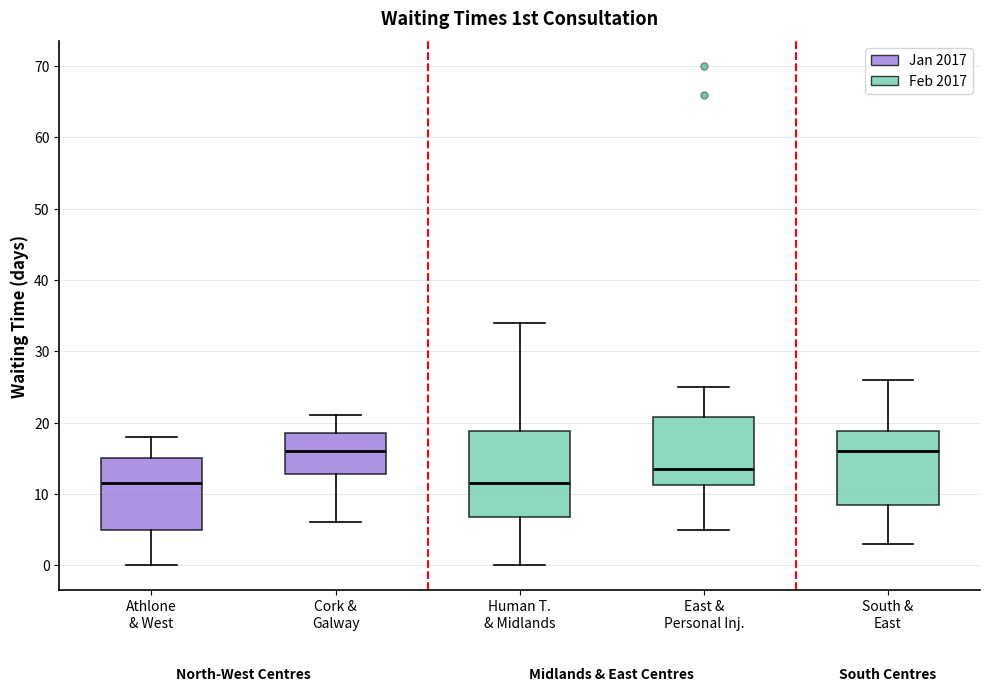

Reading left to right, read every box against the y-axis: the position of its median line, the range the box covers, and the ends of its whiskers. The values are not printed on the chart, so give them approximately, as read against the axis.

Athlone & West: median 12, box 5 to 15, whiskers 0 to 18
Cork & Galway: median 16, box 13 to 19, whiskers 6 to 21
Human T. & Midlands: median 12, box 7 to 19, whiskers 0 to 34
East & Personal Inj.: median 14, box 11 to 21, whiskers 5 to 25
South & East: median 16, box 9 to 19, whiskers 3 to 26